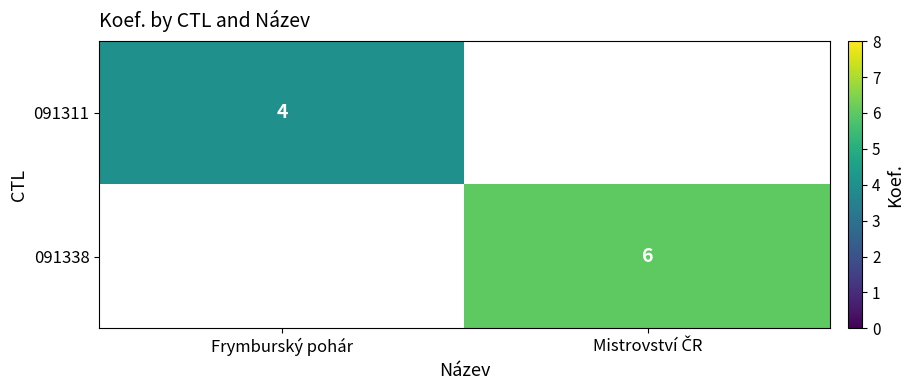

What is the lowest value of the 091311 series?

4.0